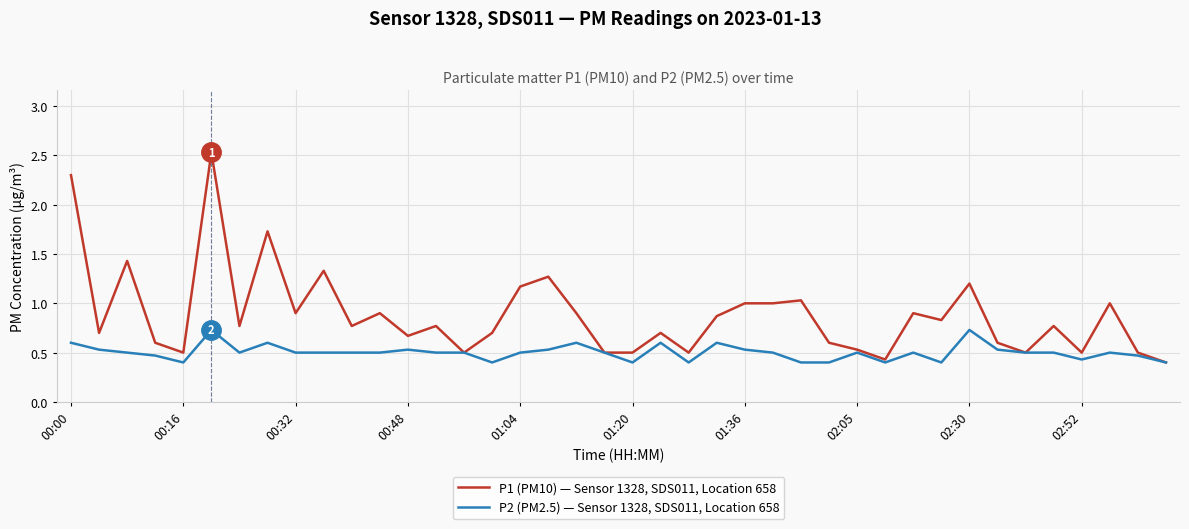

What is the difference between the maximum and minimum values in the P1 (PM10) — Sensor 1328, SDS011, Location 658 series?

2.1